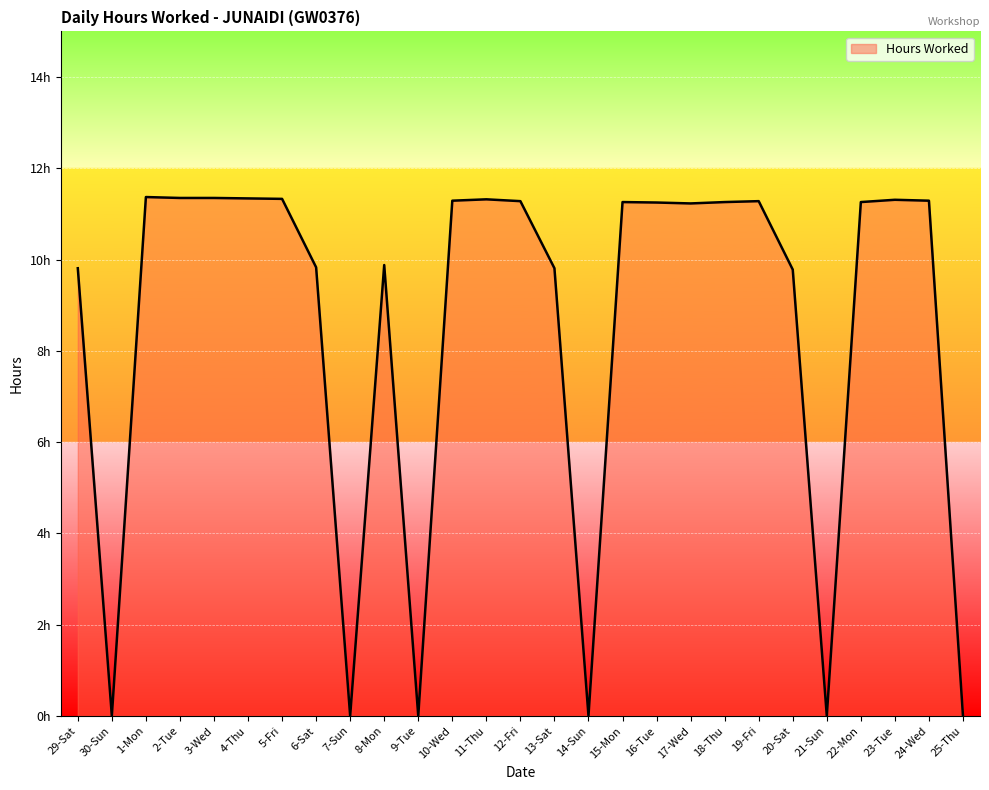

The value at 24-Wed is 11.3. True or false?

True